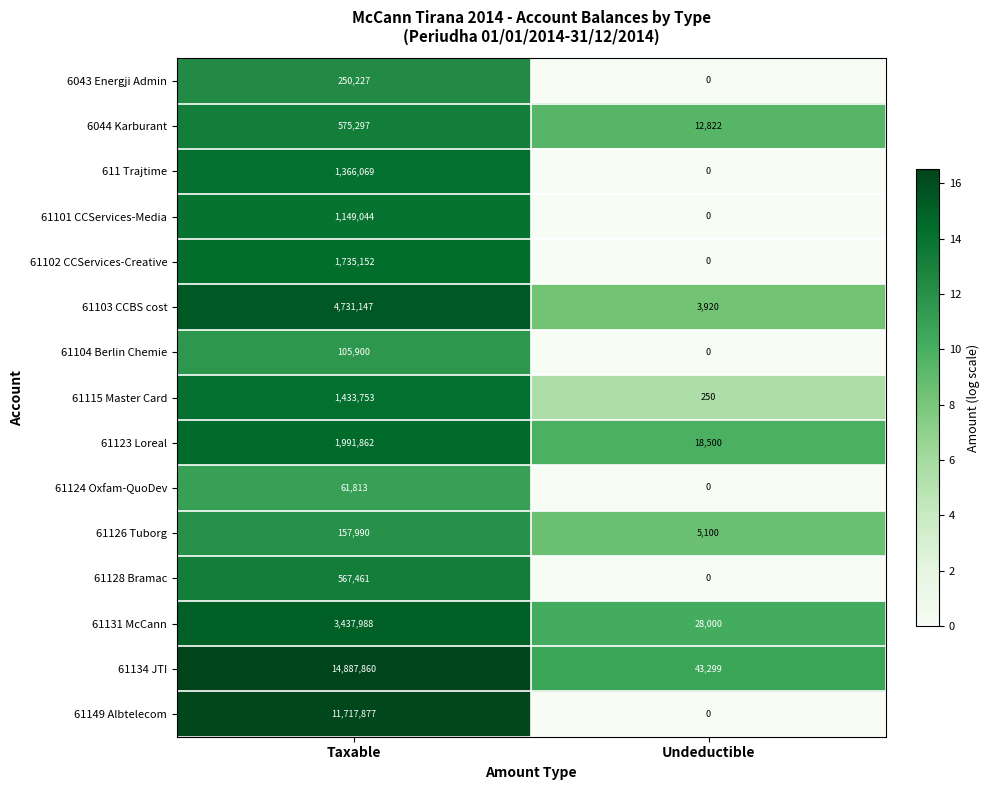

True or false: 611 Trajtime has a value of 1366069 at Taxable.

True